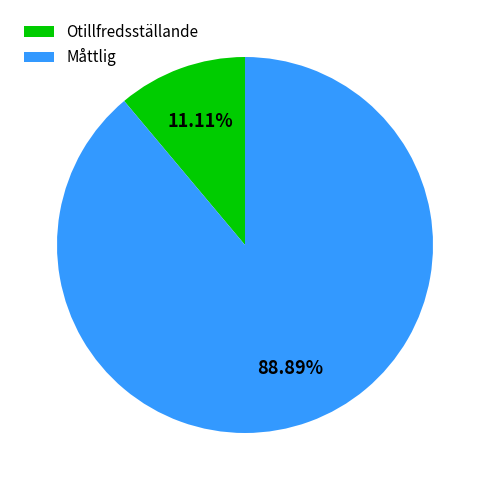

What is the ratio of the value at Måttlig to the value at Otillfredsställande?

8.0